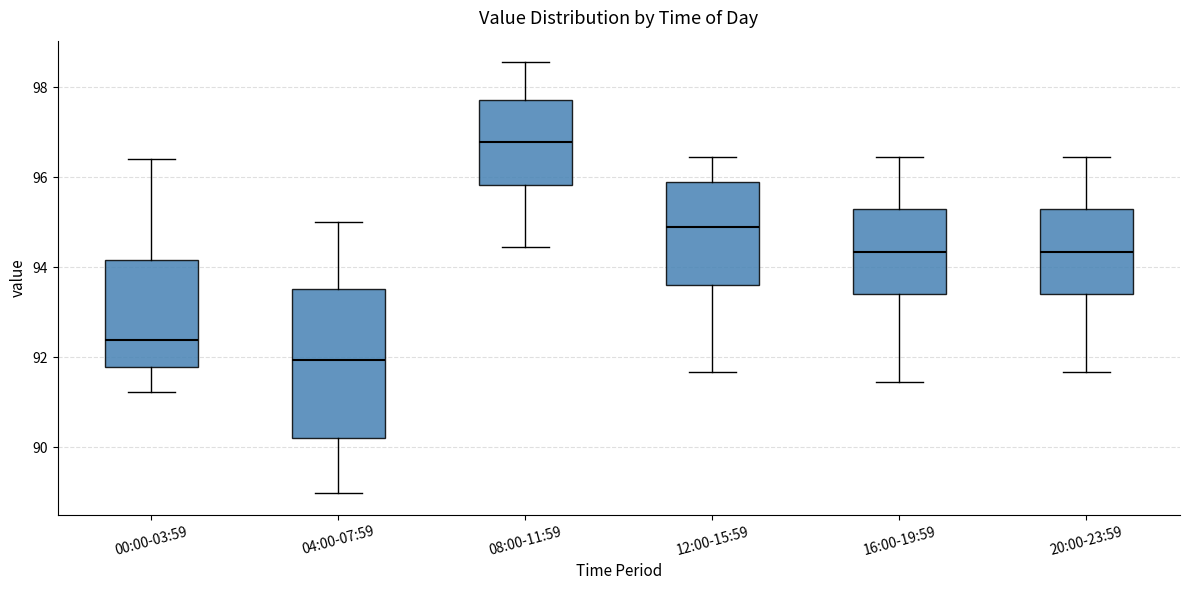

Where is the upper edge of the box for 00:00-03:59 on the y-axis? The values are not printed on the chart, so give them approximately, as read against the axis.

94.2